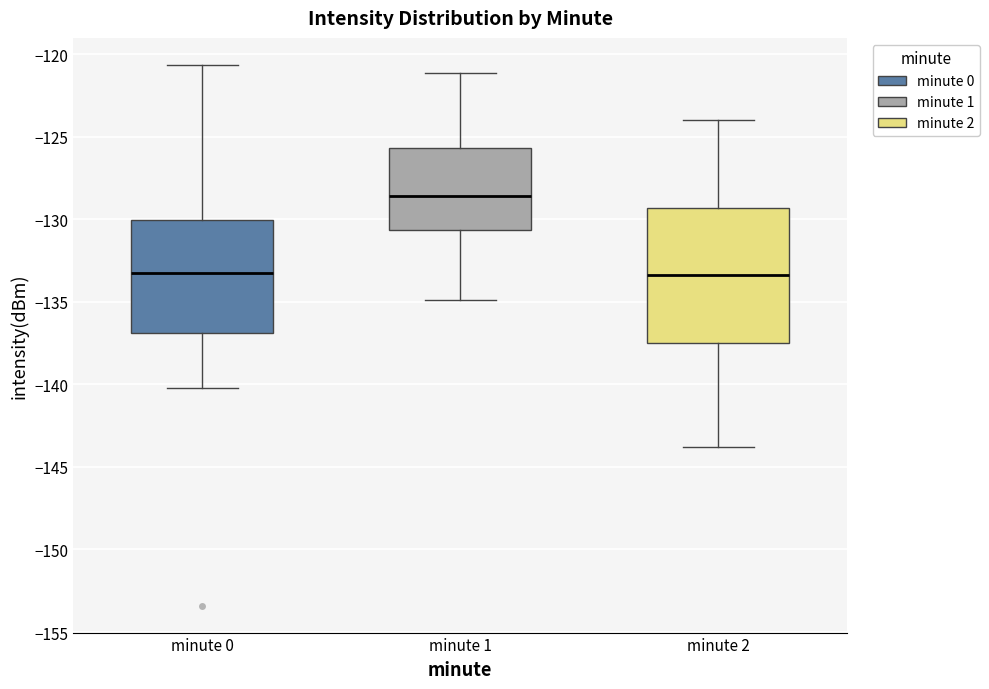

Which box's median line is the highest?

minute 1